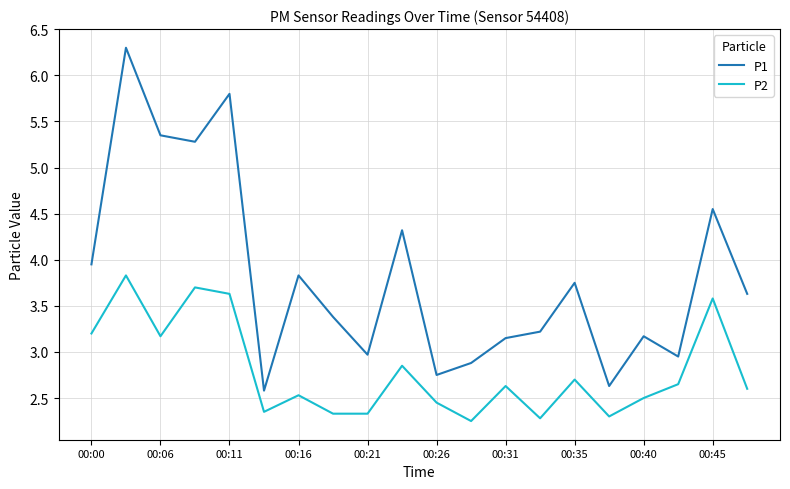

What are all the series names shown in the legend?

P1, P2